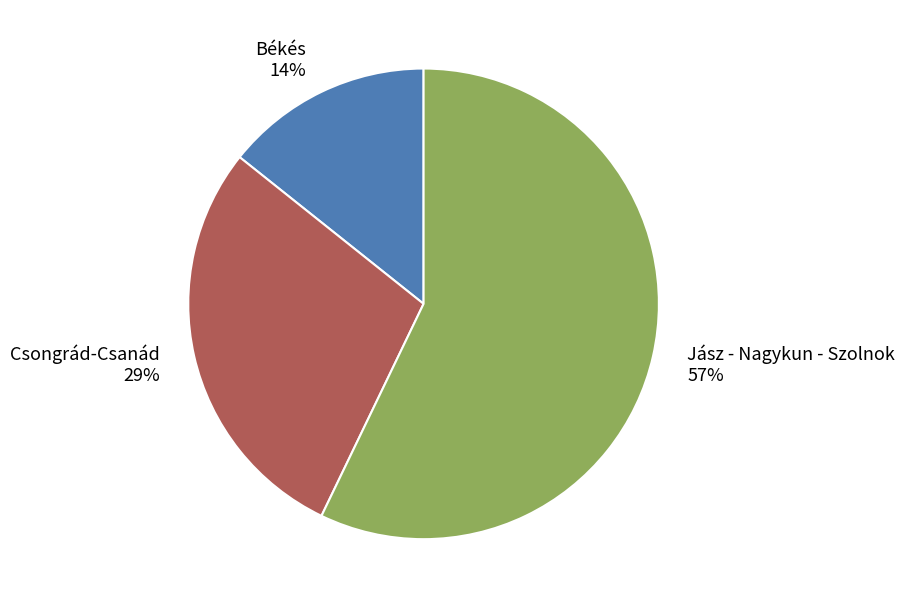

Rank the categories by value from highest to lowest.

Jász - Nagykun - Szolnok, Csongrád-Csanád, Békés